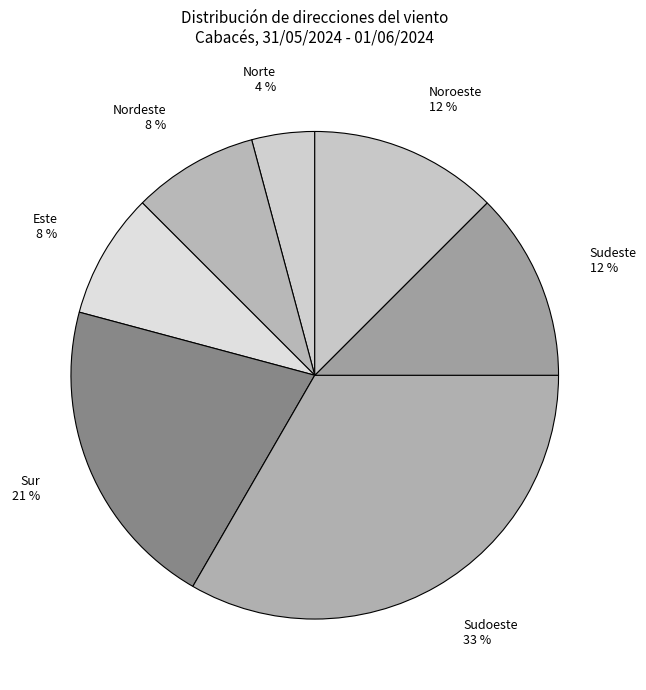

To the nearest percent, what is the difference between the Noroeste and Sudeste slice percentages?

0%